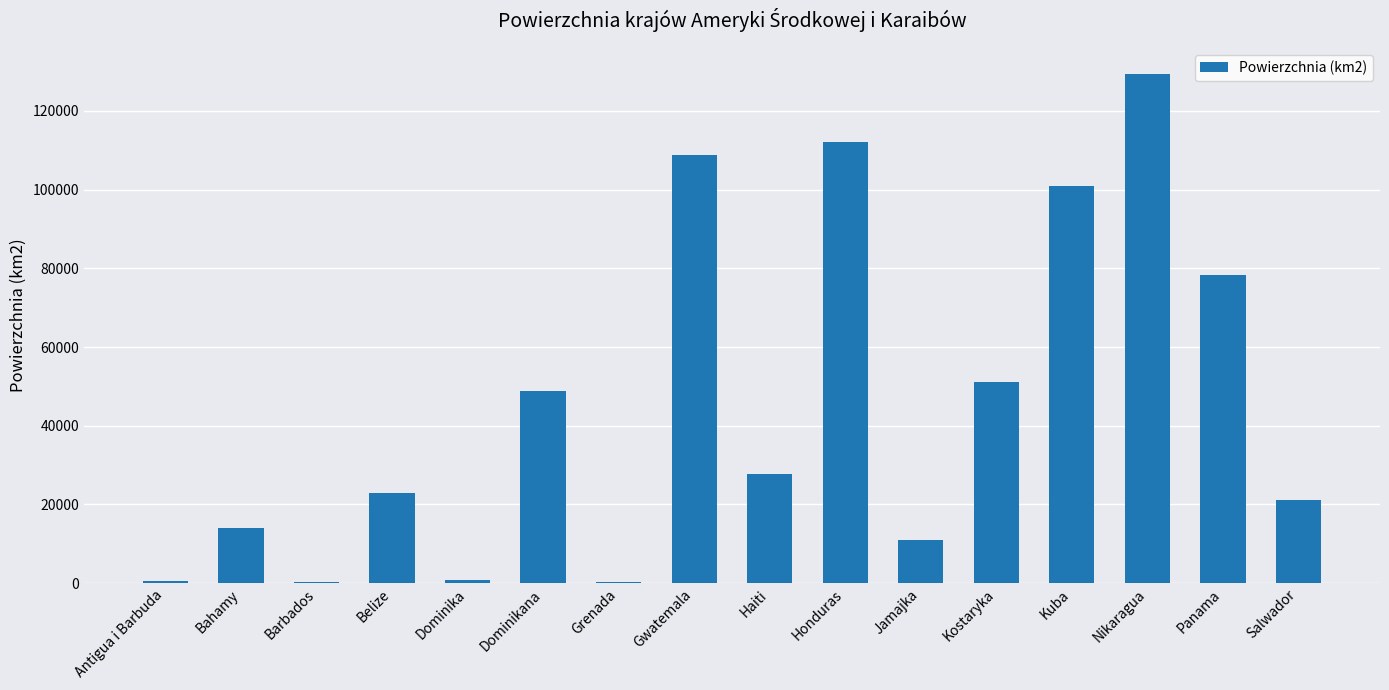

The value at Haiti is 27750. True or false?

True